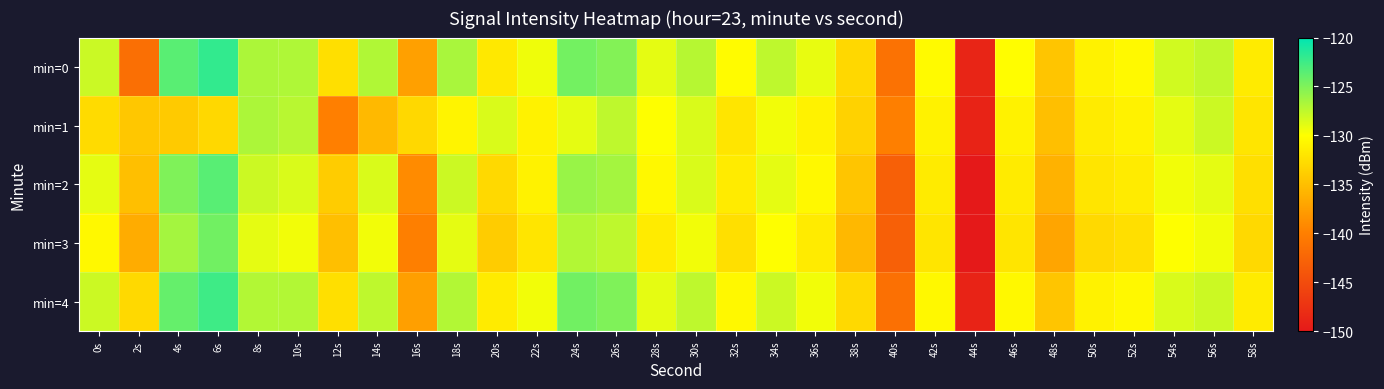

Which category has the highest value across all series?

6s